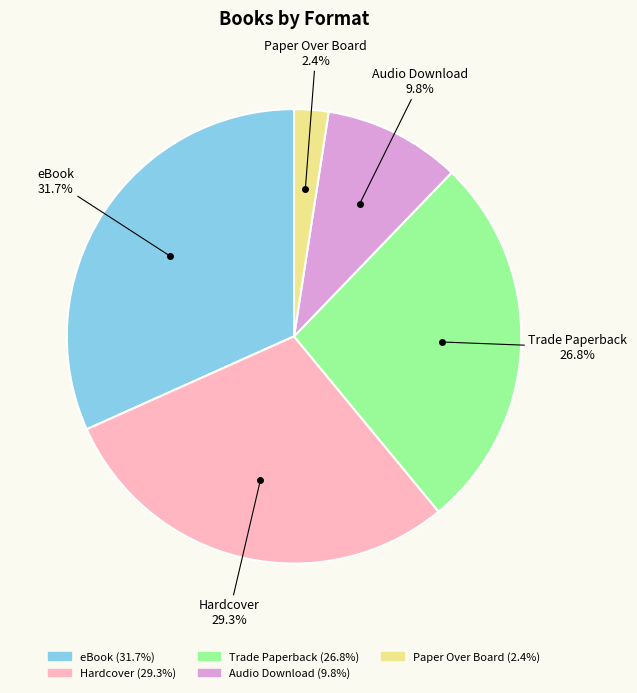

Is there a majority slice in this chart?

No